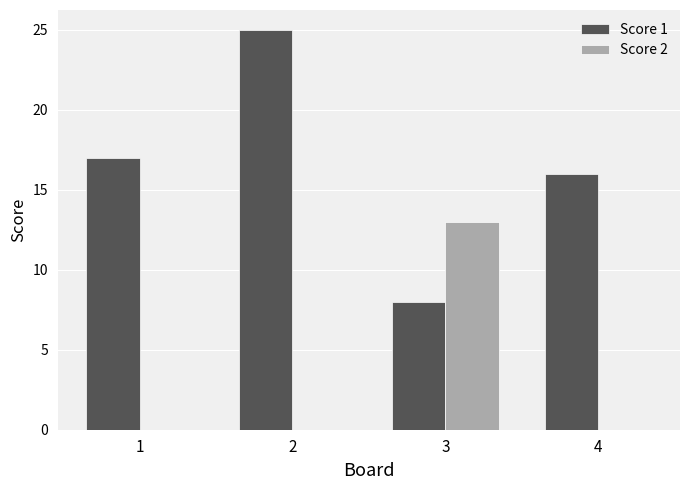

What is the sum of the Score 1 values at 3 and 2?

33